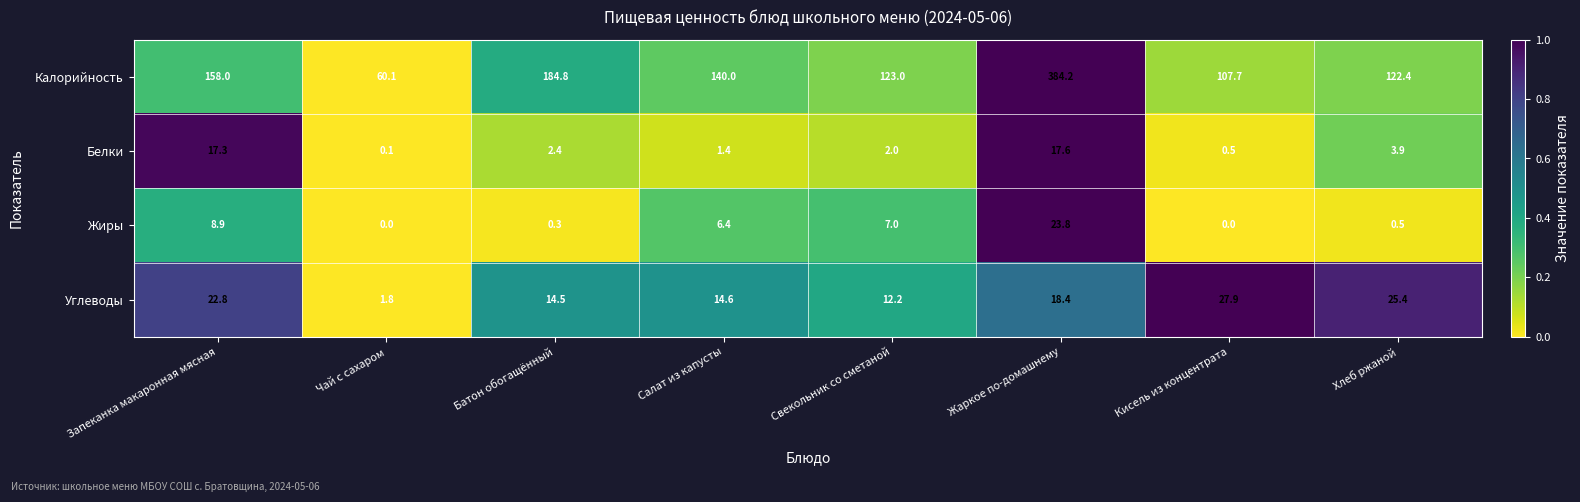

What is the maximum value shown in the chart?

384.2